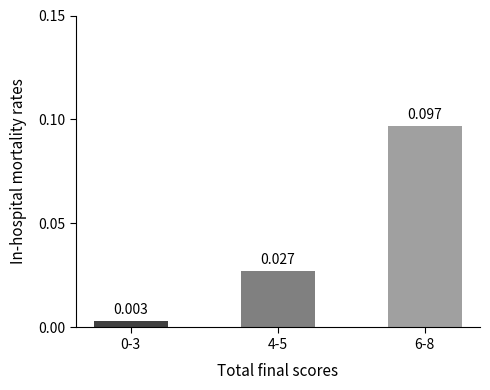

True or false: the data shows 0.0 at 0-3.

False